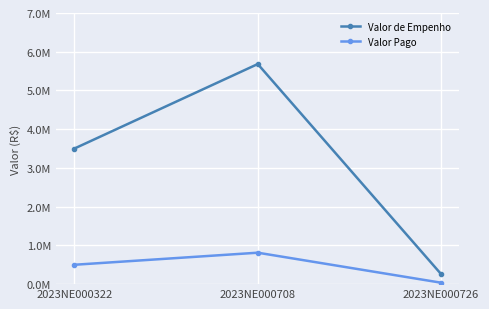

Does the chart display data point markers on the line(s)?

Yes